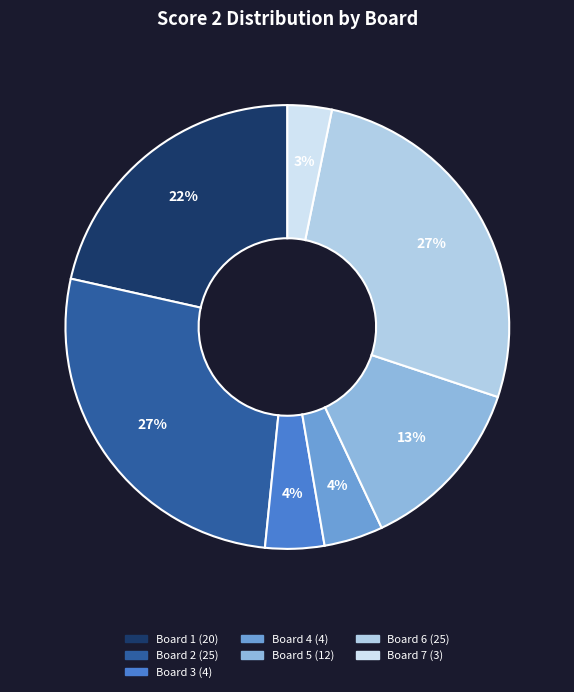

To the nearest percent, what is the average slice percentage?

14%